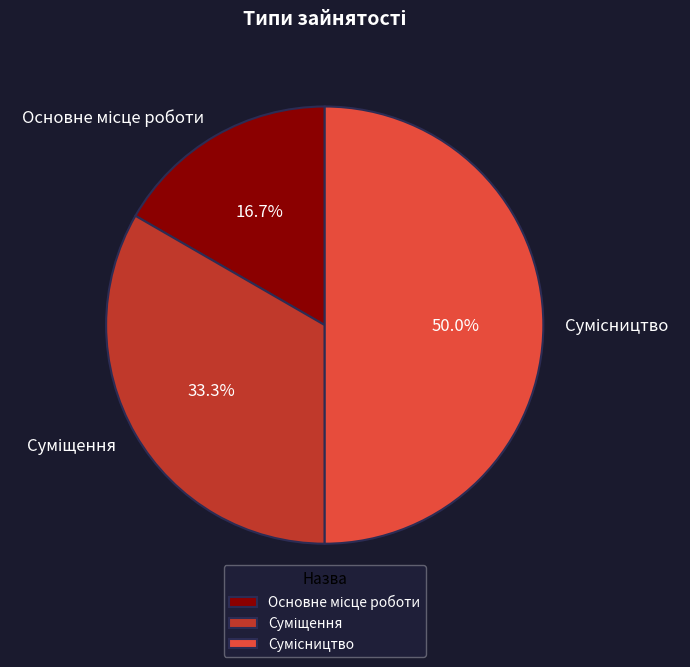

To the nearest percent, what is the difference between the largest and smallest slice percentages?

33%